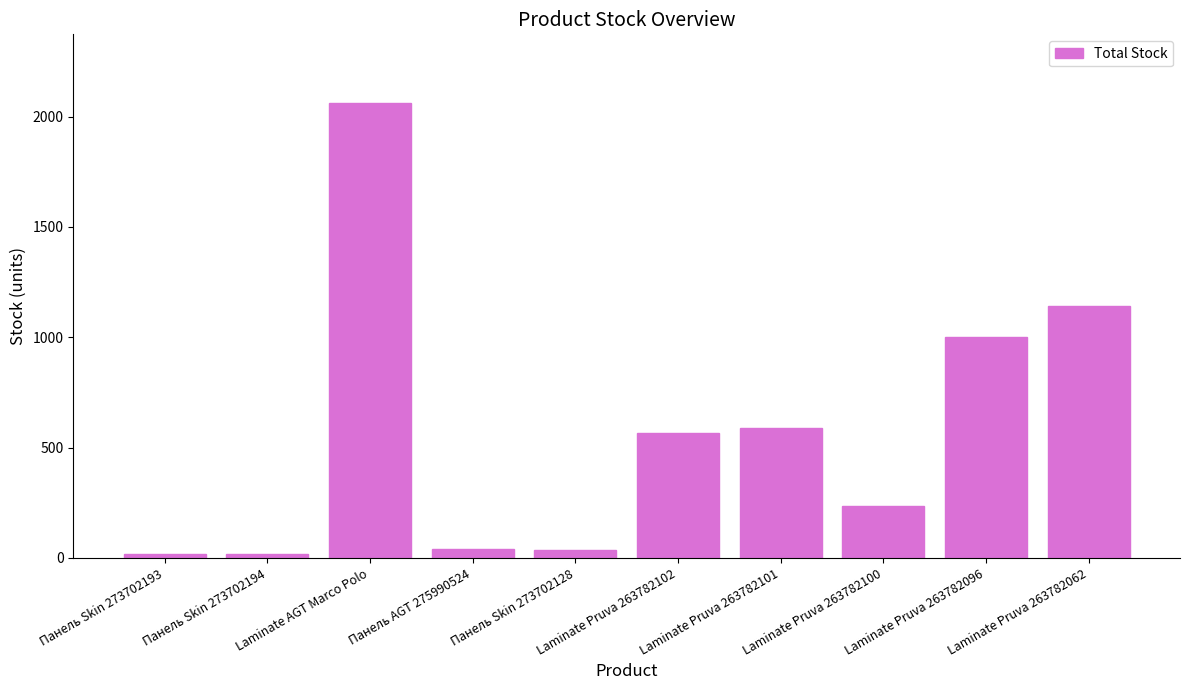

What is the label of the 4th bar from the left?

Панель AGT 275990524